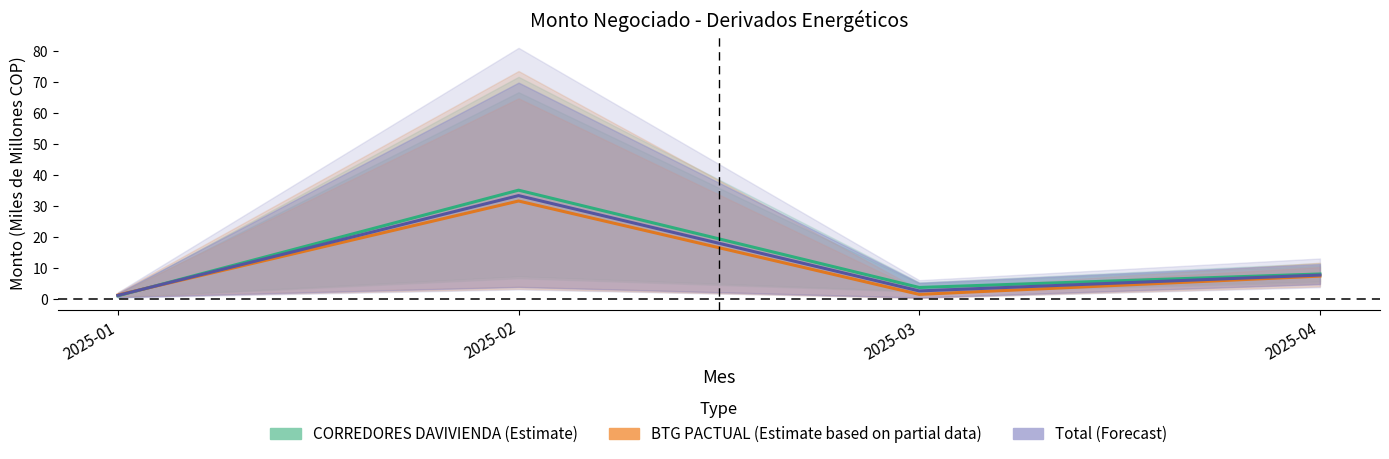

Rank the series at 2025-04 from lowest to highest value.

BTG PACTUAL (Estimate based on partial data), Total (Forecast), CORREDORES DAVIVIENDA (Estimate)